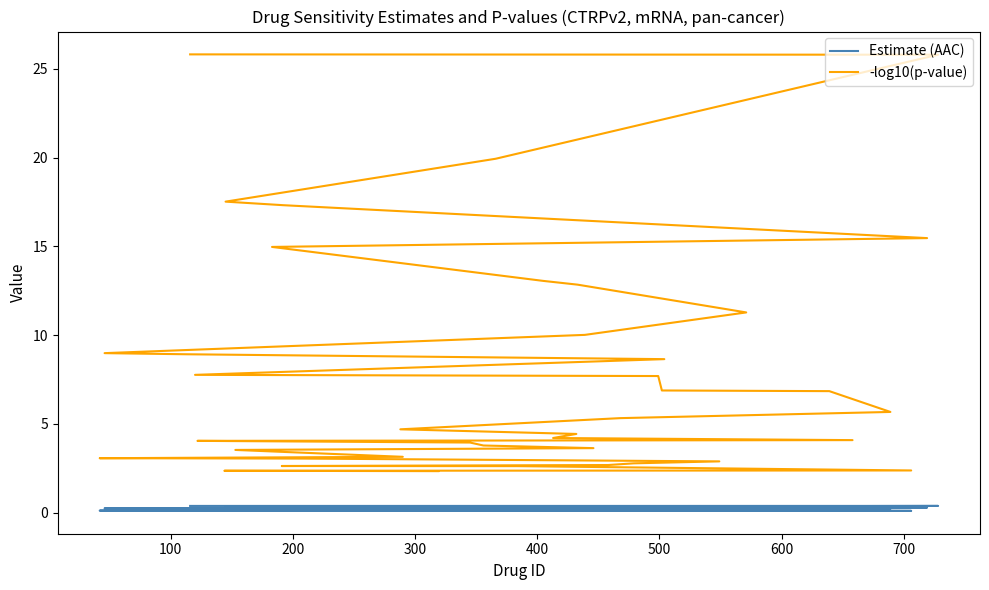

True or false: -log10(p-value) has a value of 26.1 at 200.

False